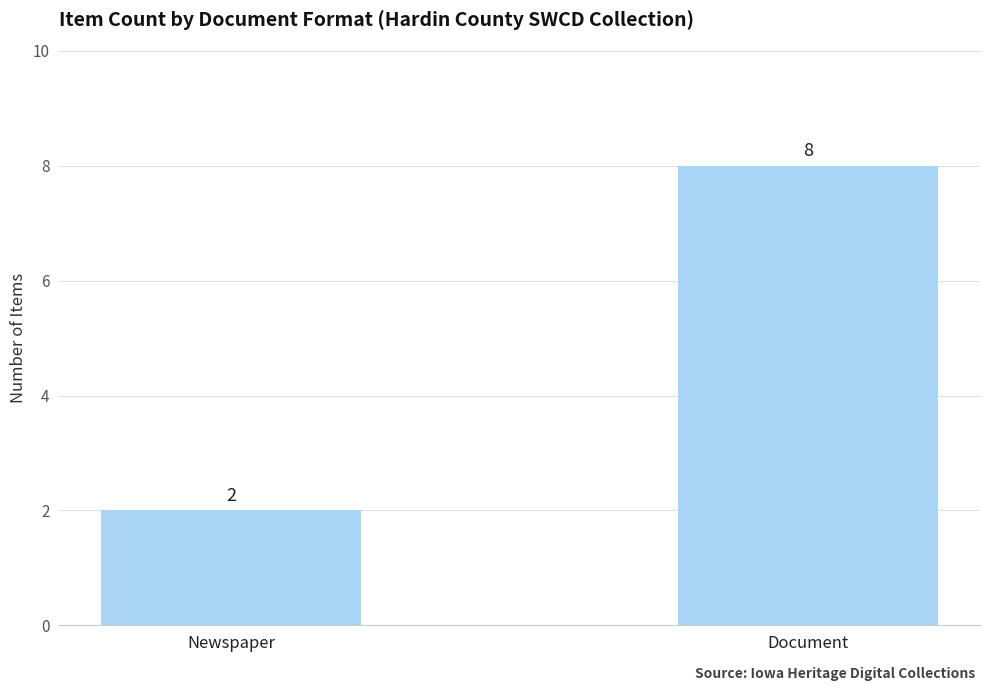

Rank the categories by value from lowest to highest.

Newspaper, Document